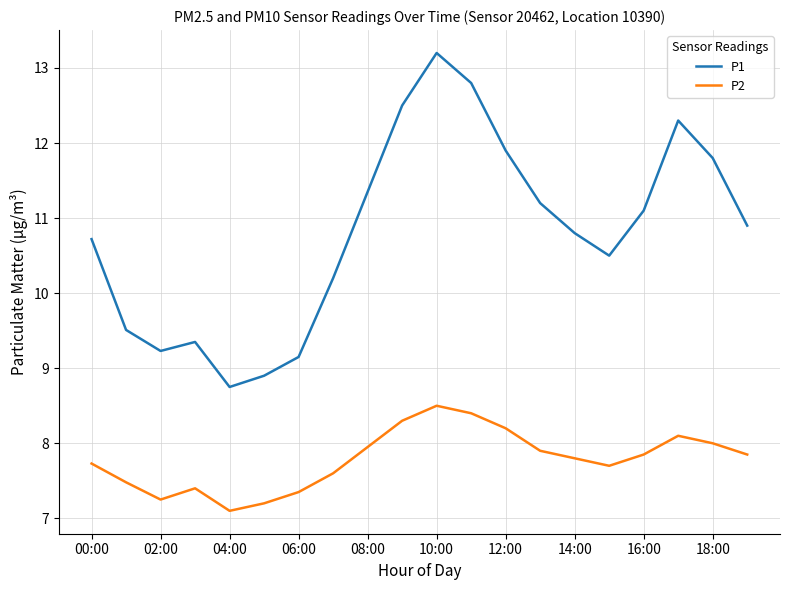

What is the difference between the maximum and minimum values in the P2 series?

1.4